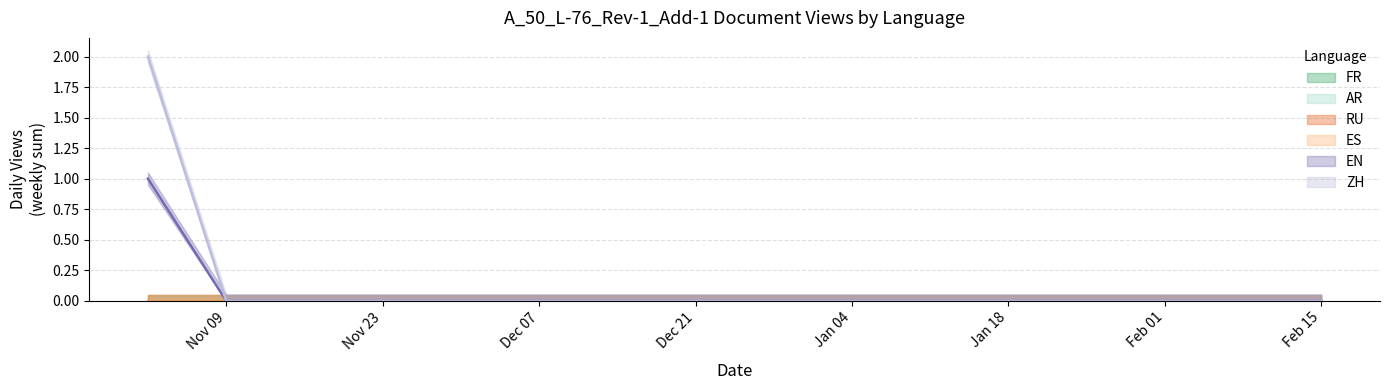

What is the label of the 5th point from the left?

2018-11-30